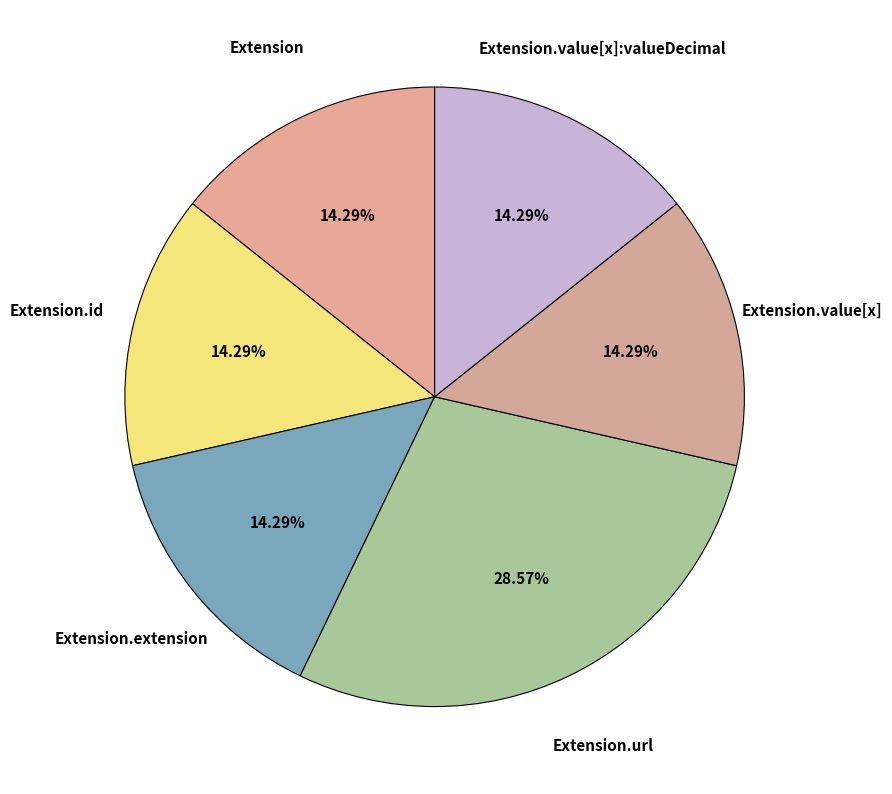

To the nearest percent, what is the average slice percentage?

17%